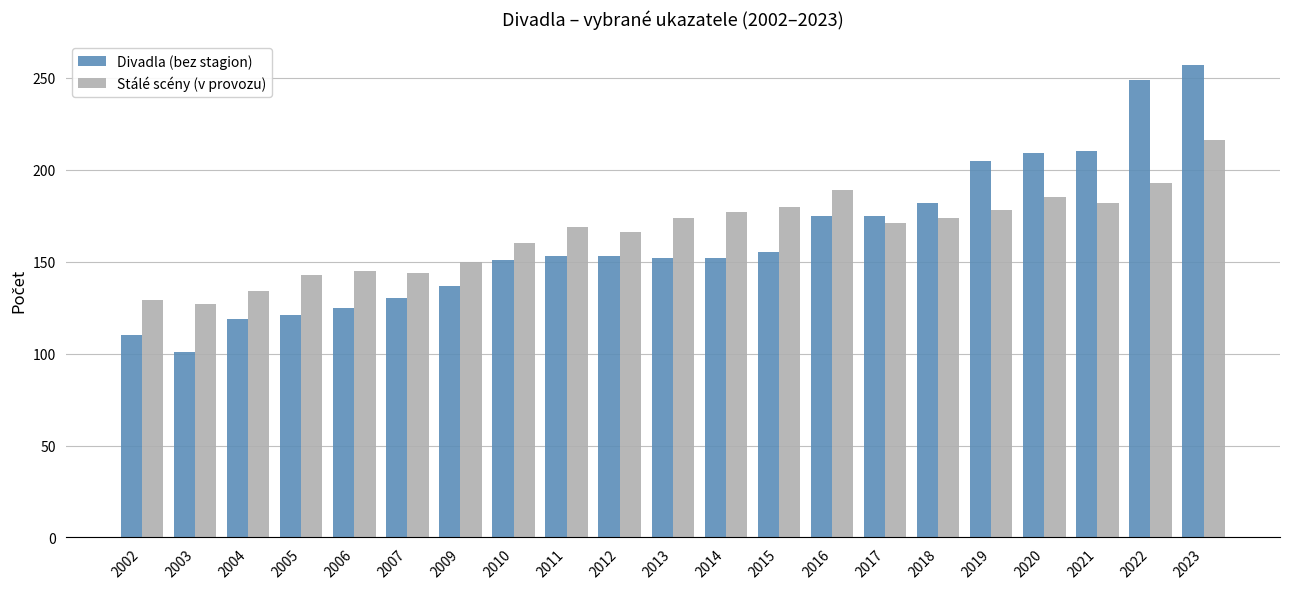

Which category has the lowest value in the Divadla (bez stagion) series?

2003